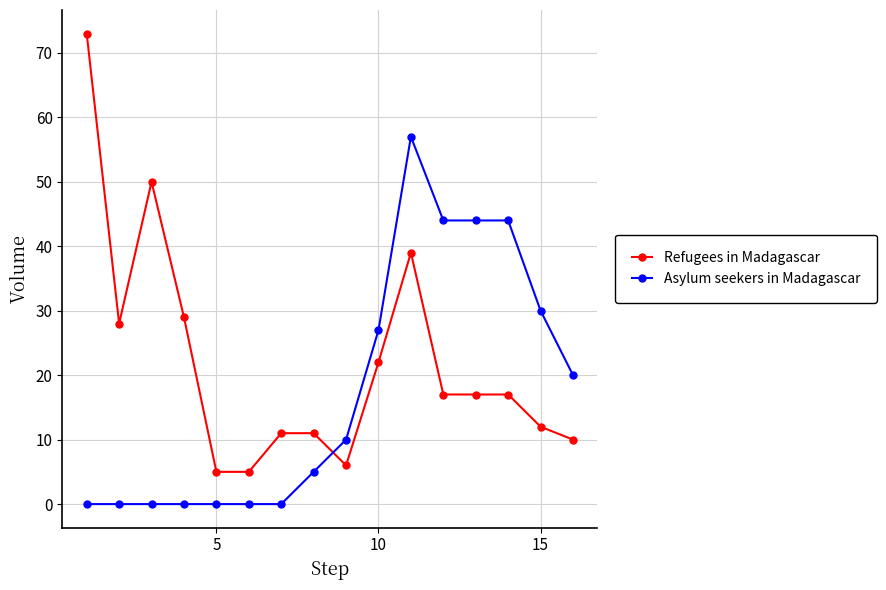

What are all the series names shown in the legend?

Refugees in Madagascar, Asylum seekers in Madagascar